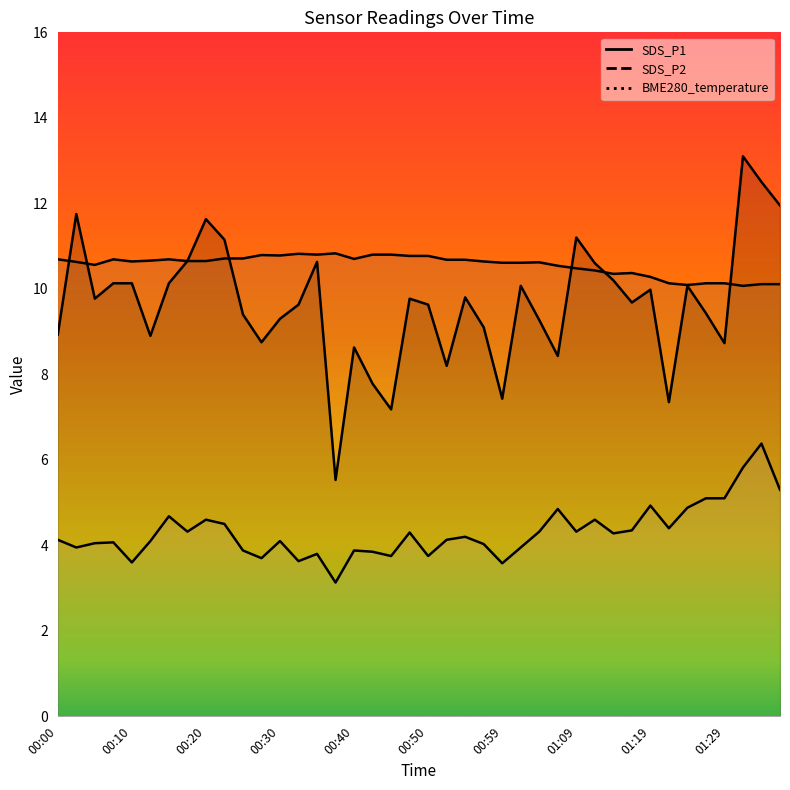

What is the spread (max minus min) of values at 01:22?

5.7